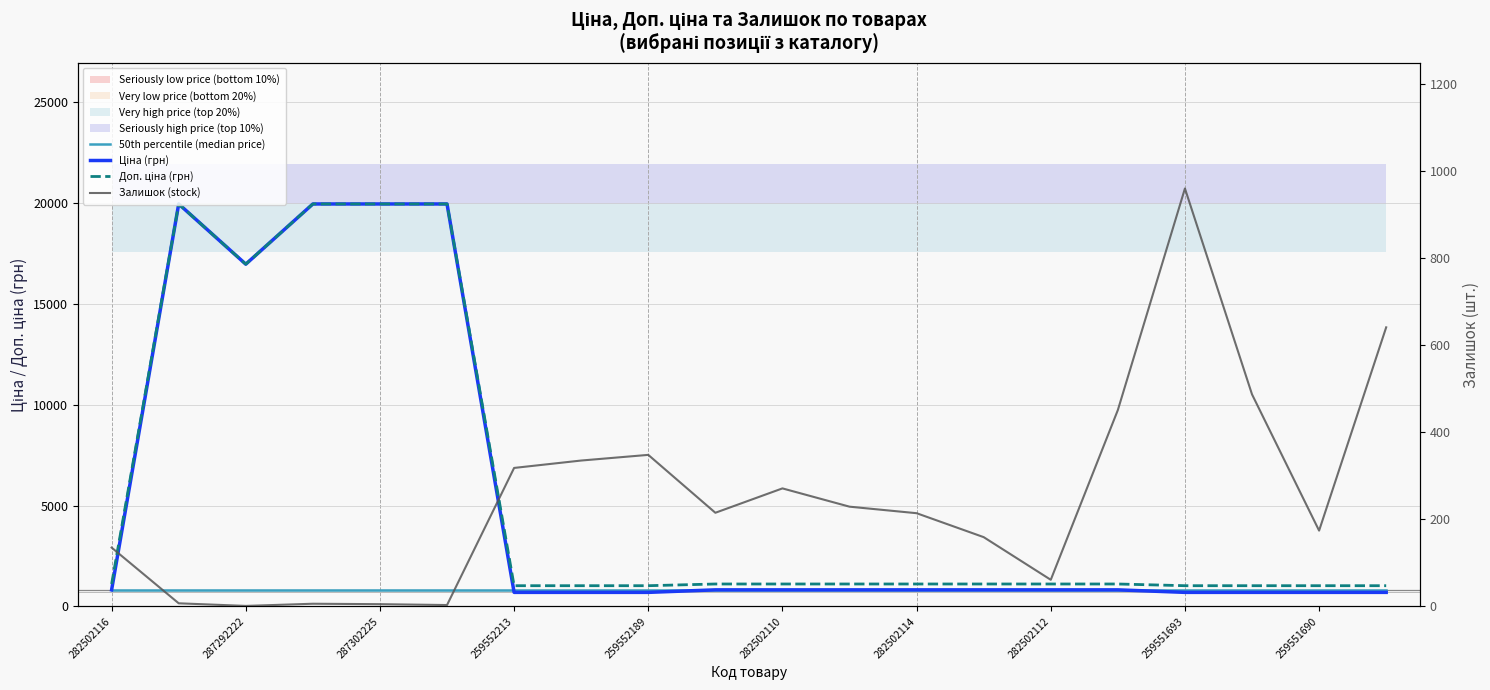

At 282502112, list the series in order from smallest to largest.

Залишок (stock), 50th percentile (median price), Ціна (грн), Доп. ціна (грн)